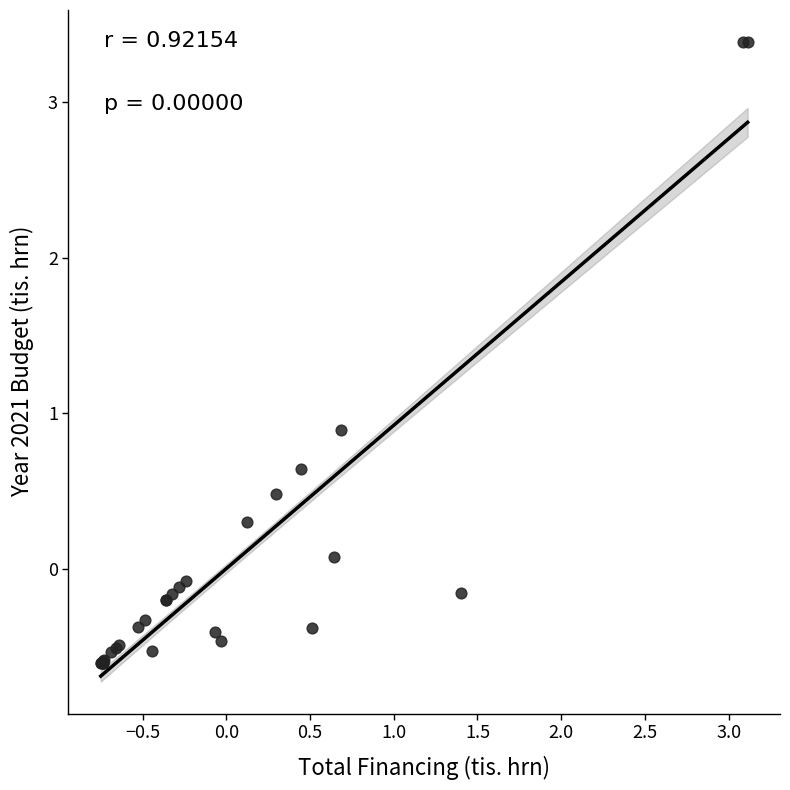

What Y value in the scatter plot is closest to 1?

0.9